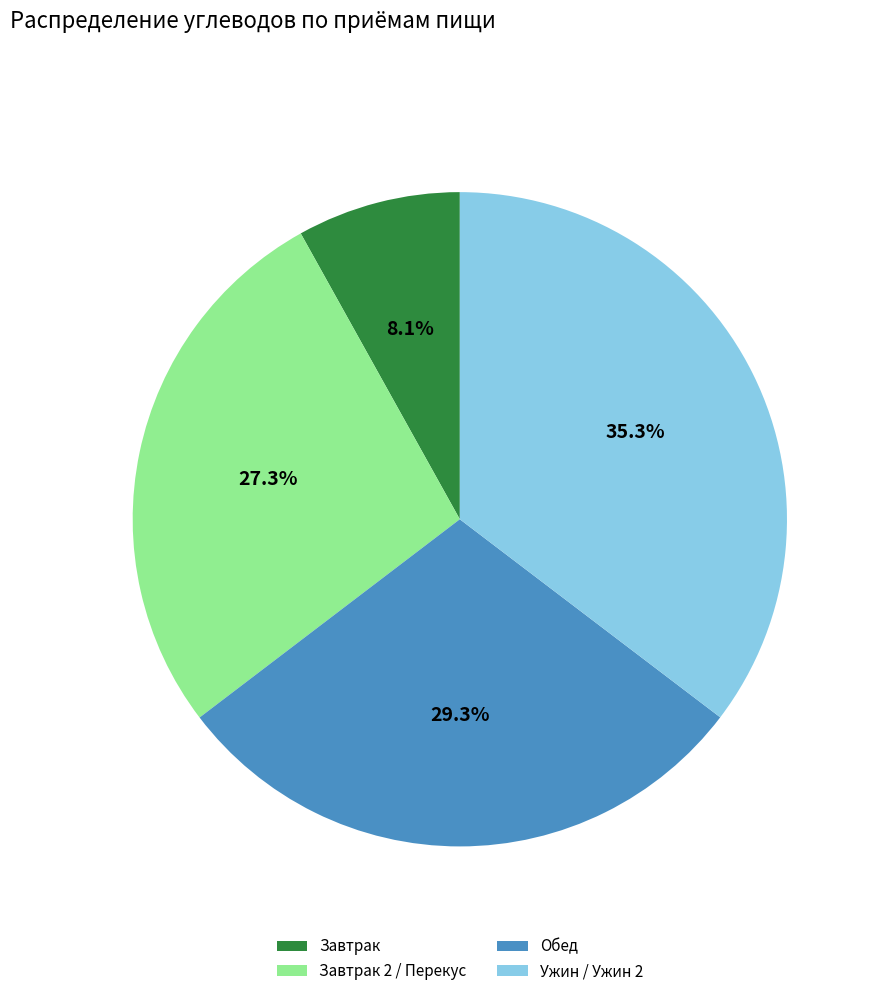

What is the ratio of the value at Обед to the value at Завтрак 2 / Перекус?

1.1